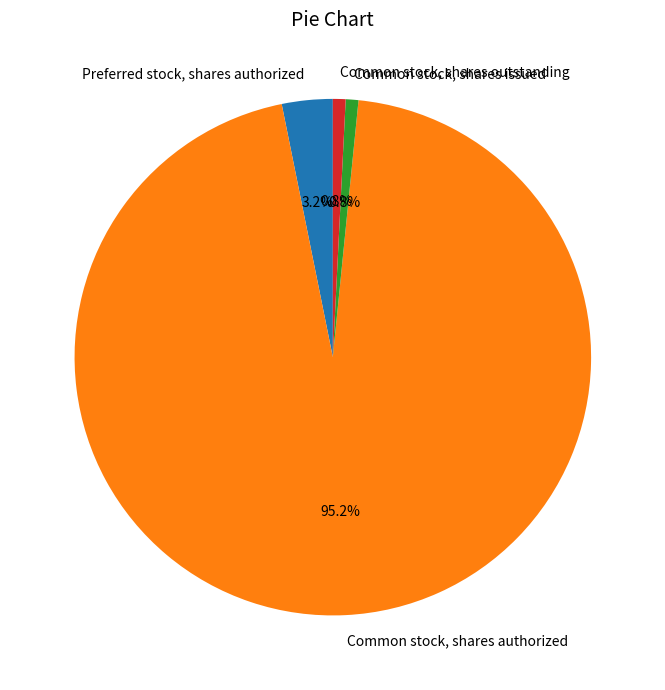

Does Common stock, shares issued represent more than half of the total?

No